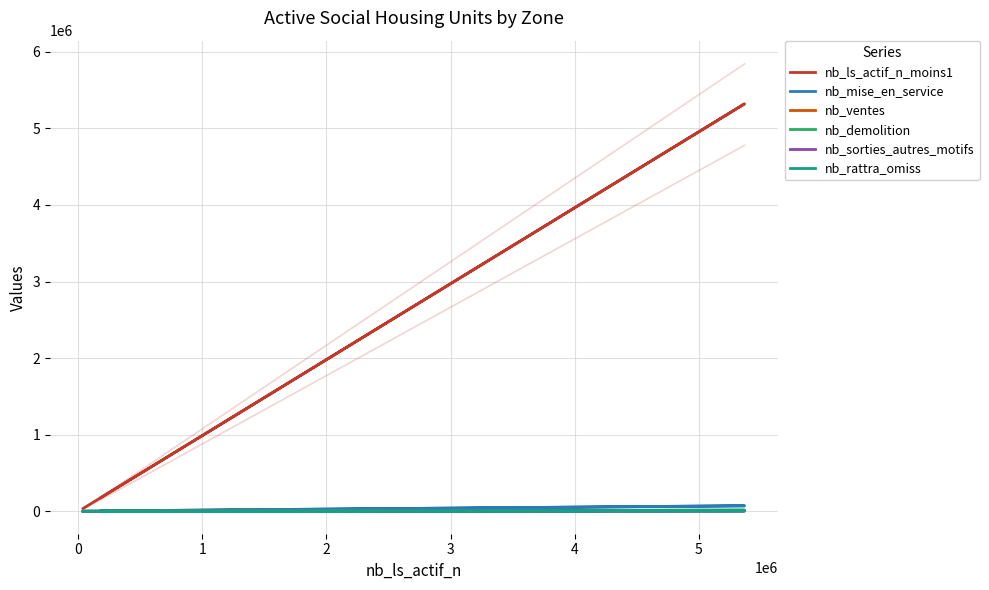

The value of nb_rattra_omiss at 0 is 9499. True or false?

False